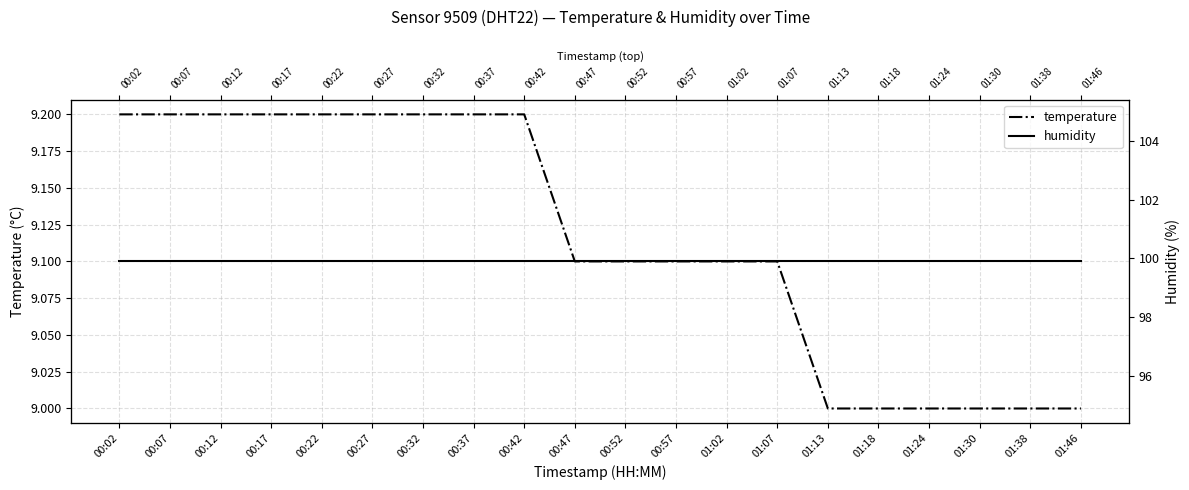

What is the sum of the humidity values at 01:30 and 00:47?

199.8